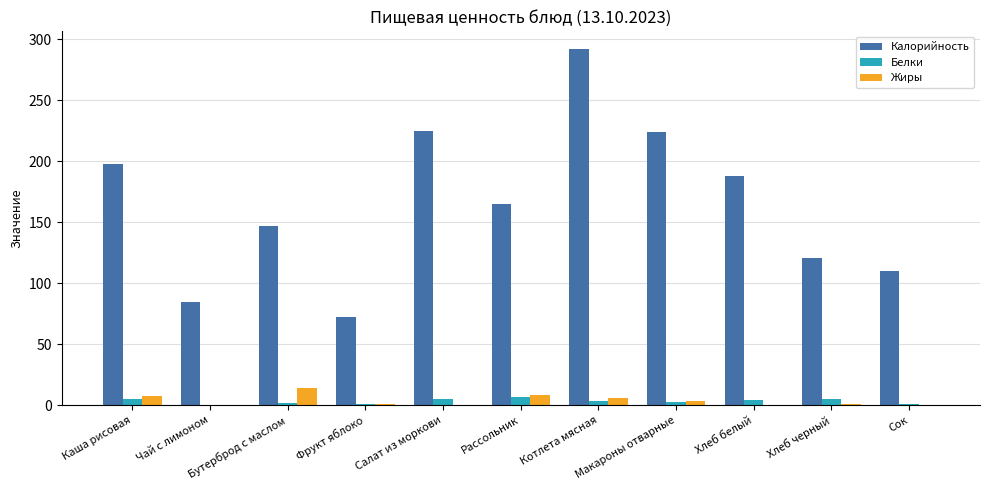

Between Котлета мясная and Макароны отварные, which series saw the biggest shift?

Калорийность